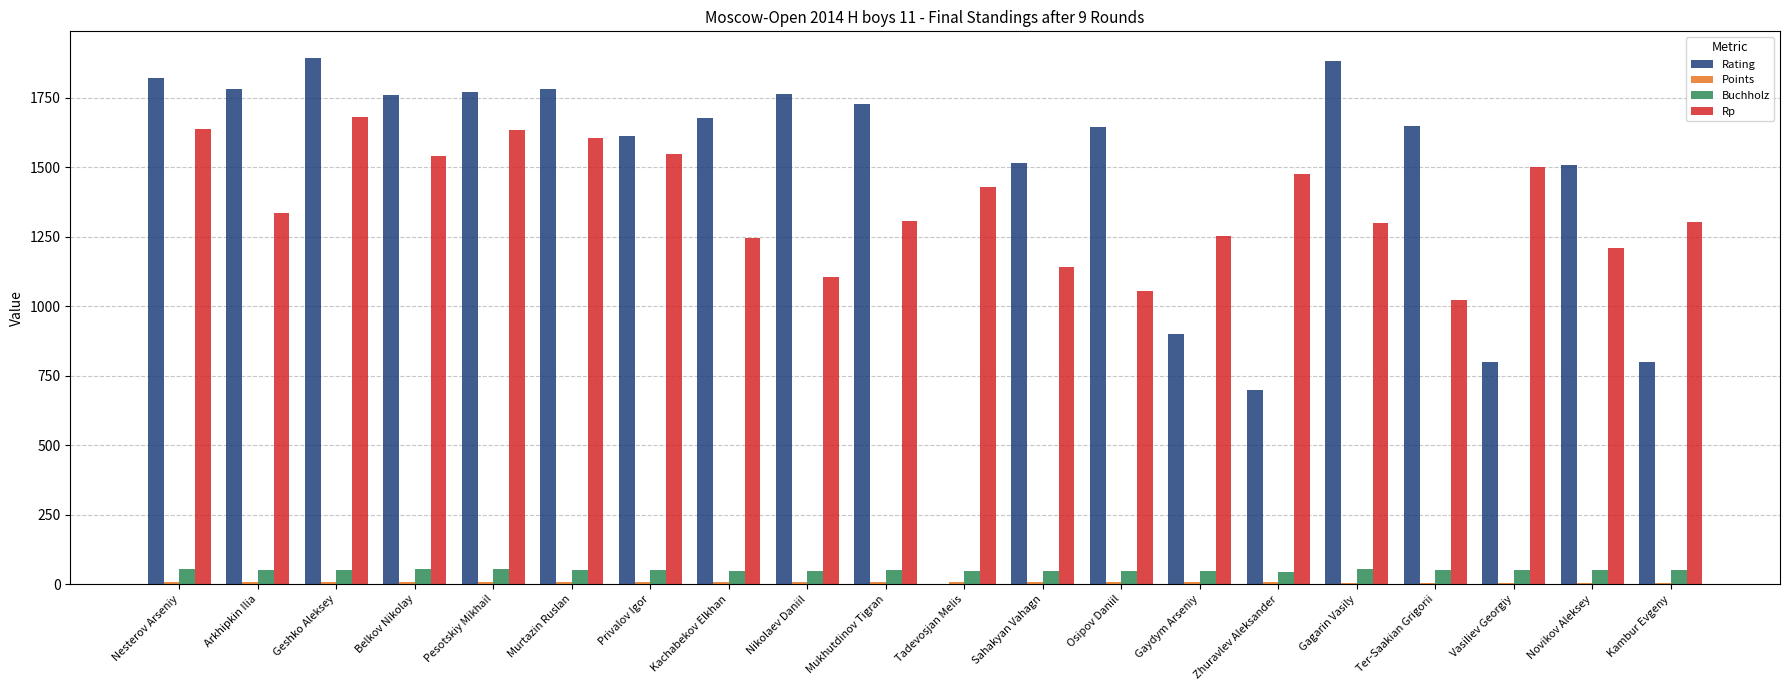

At which category is the sum across all series the highest?

Geshko Aleksey